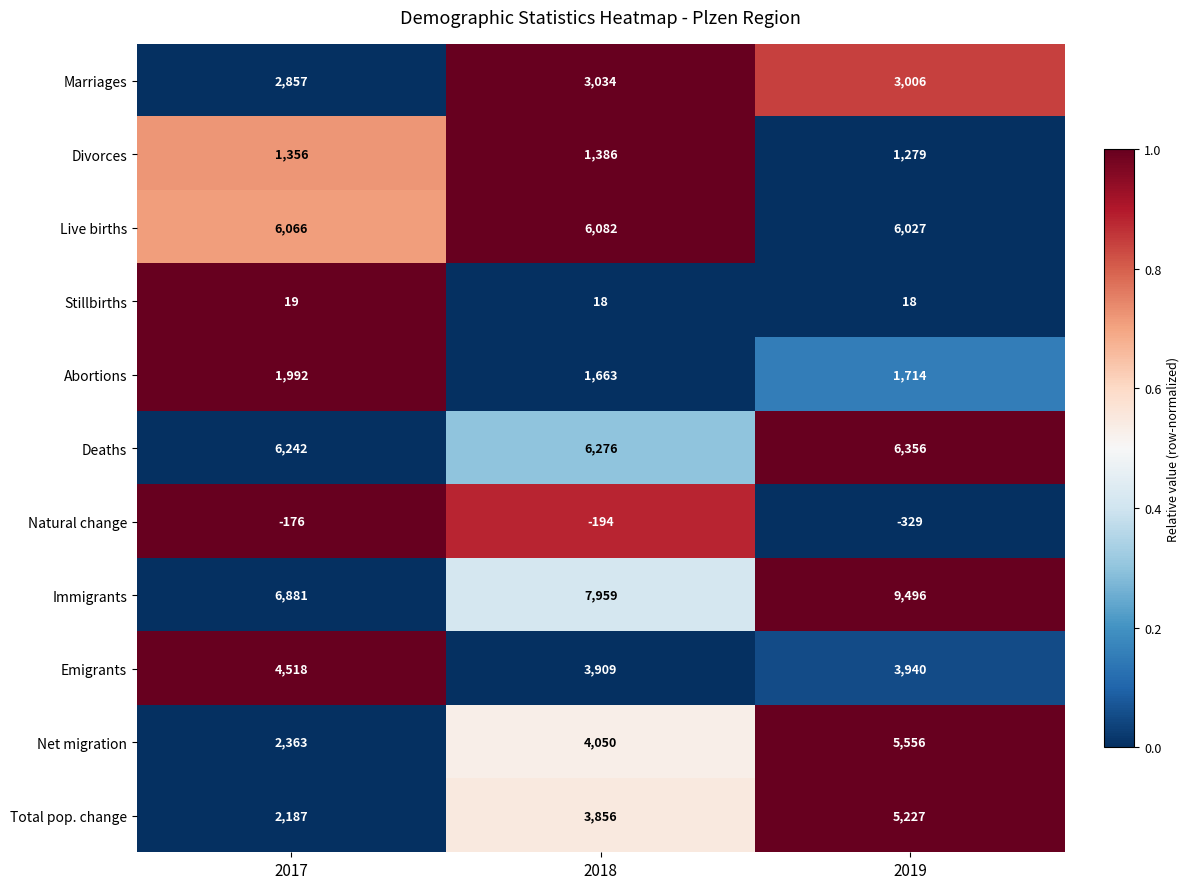

Which series has the largest total across all categories?

Immigrants